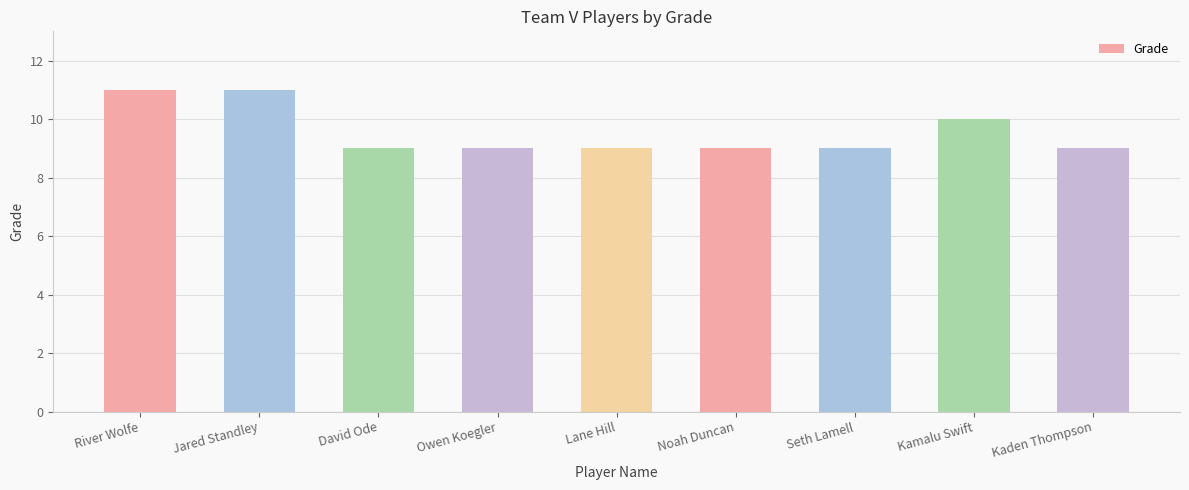

The value at Kamalu Swift is 3. True or false?

False